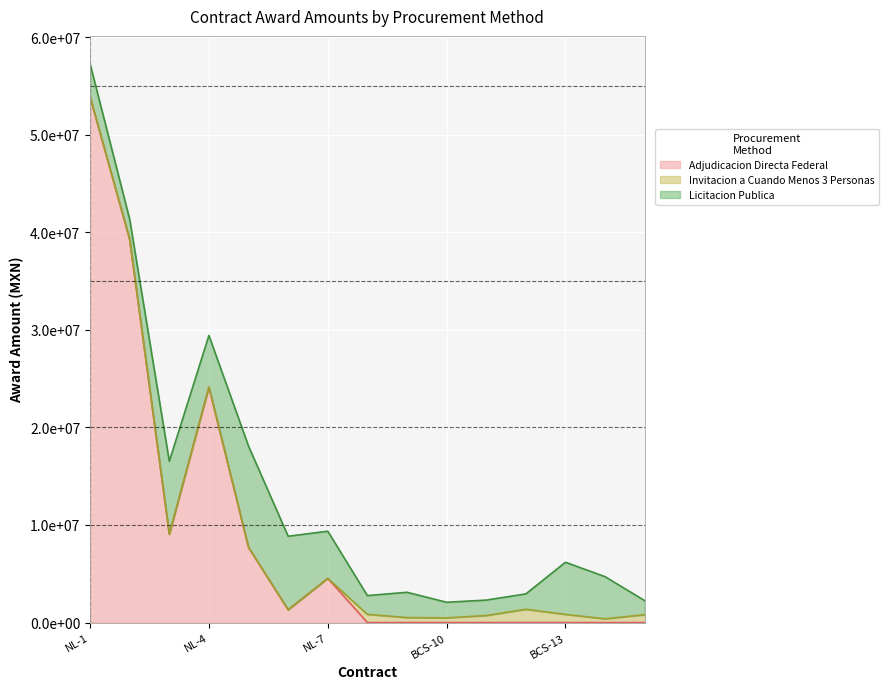

Which series changed the most between NL-3 and BCS-10?

Adjudicacion Directa Federal